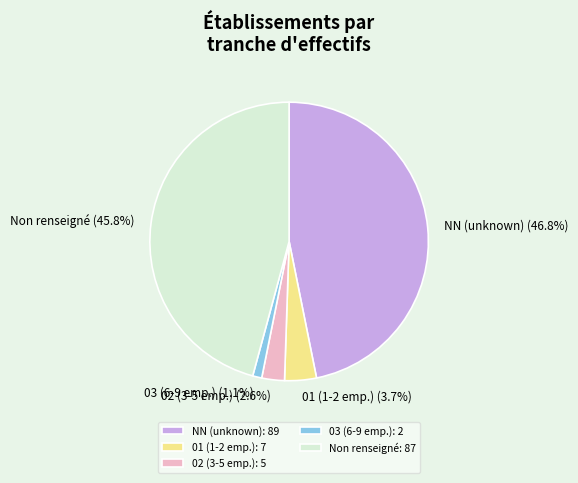

How many slices are in this pie chart?

5